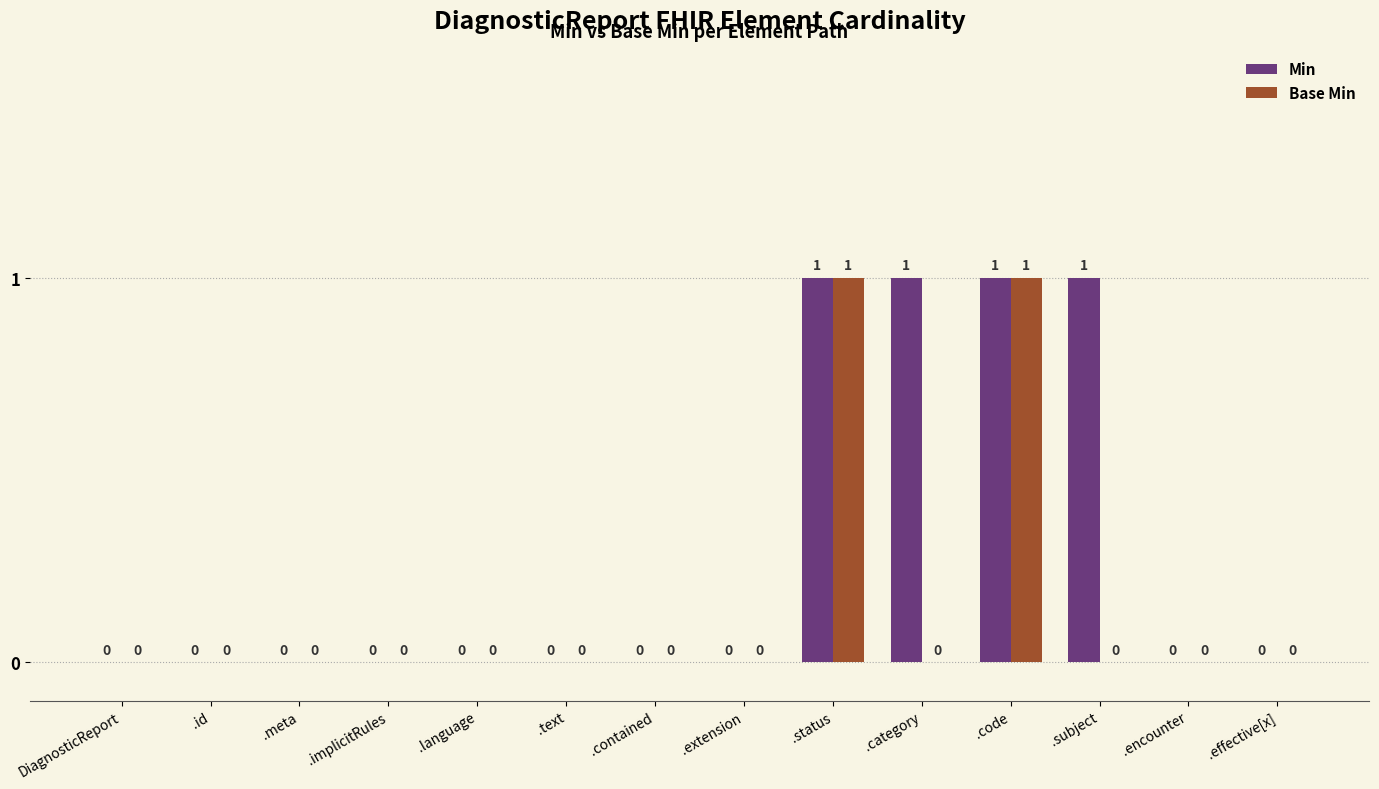

What is the highest value of the Base Min series?

1